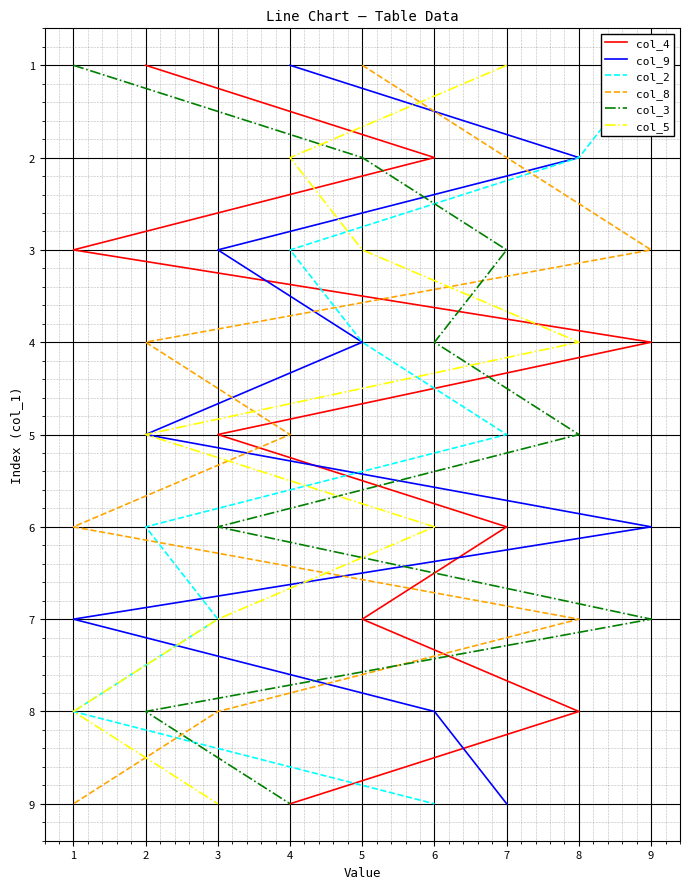

True or false: col_3 has a value of 3 at 8.

False